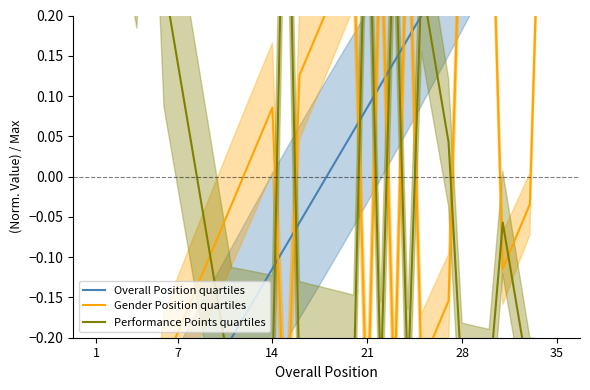

Which series has the largest total across all categories?

Overall Position quartiles